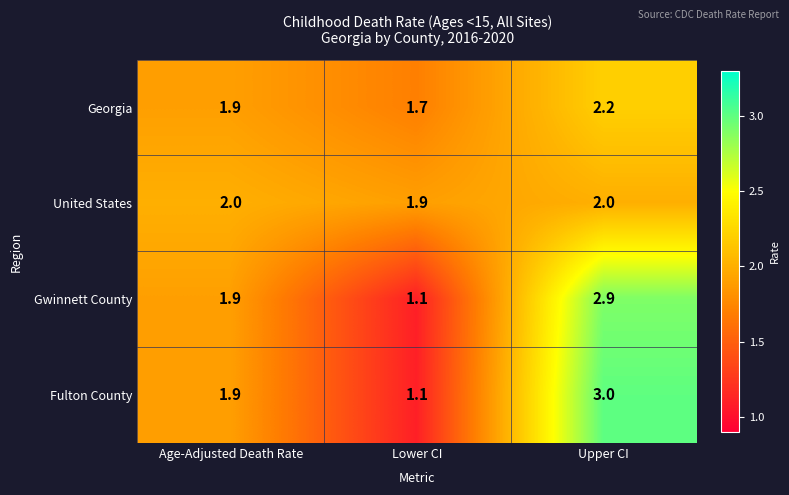

At how many categories does at least one series exceed 1?

3